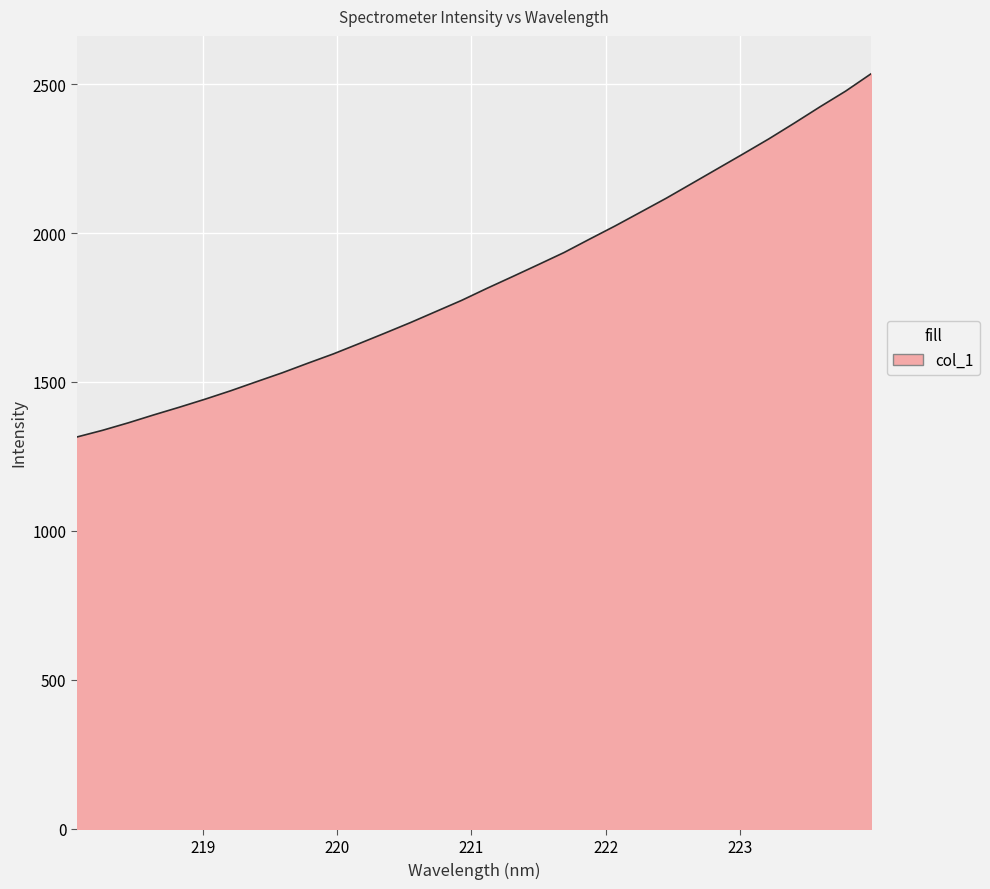

Reading left to right, transcribe all the data shown in this chart.

1315.3	1337.7	1362.8	1389.6	1415.4	1442.3	1470.6	1500.8	1530.6	1562.8	1594.2	1628.6	1663.6	1699.1	1736.4	1773.8	1814.6	1854.0	1894.0	1934.4	1979.6	2024.0	2070.5	2117.2	2166.6	2216.2	2265.7	2316.1	2369.2	2423.7	2476.3	2534.9